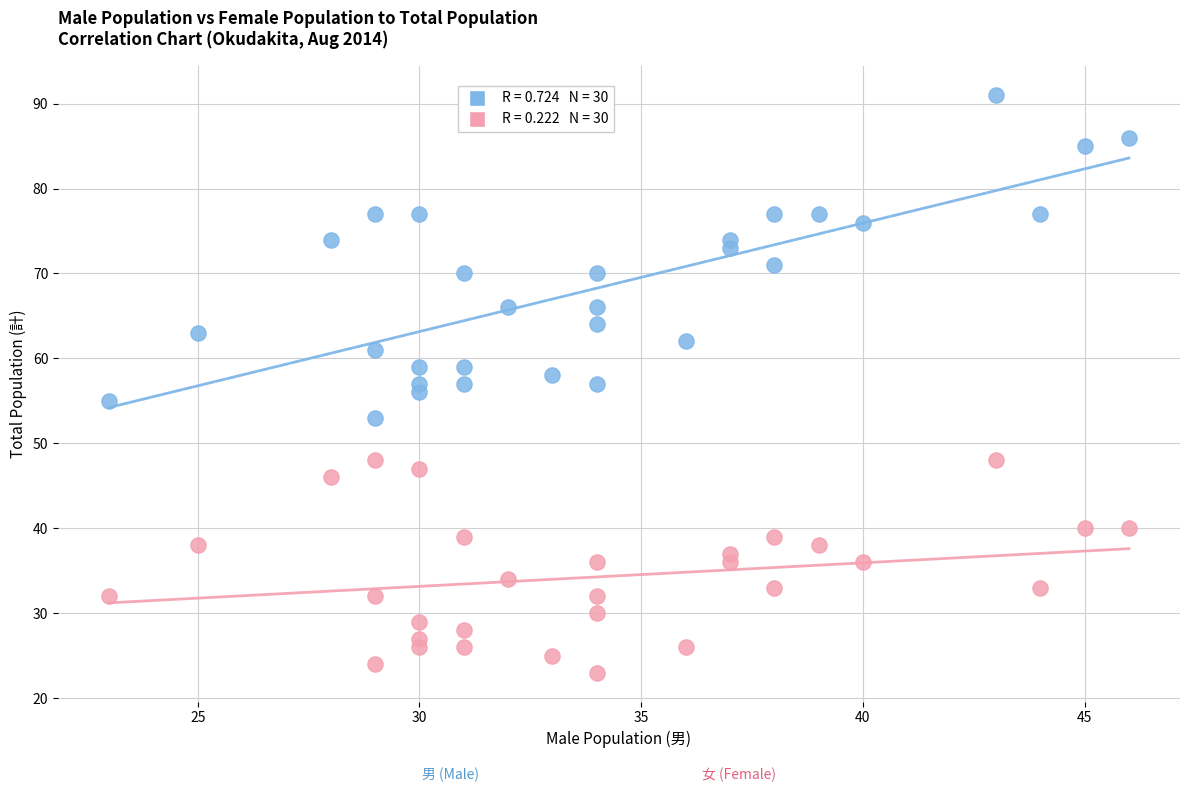

Across all data points, what is the range of Y values (max minus min)?

68